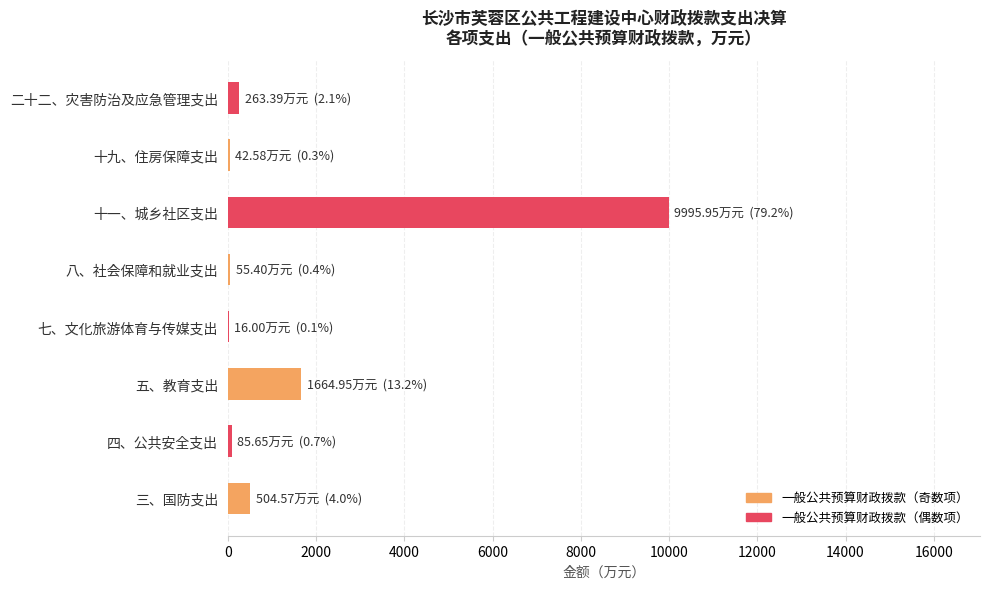

How many values exceed 263?

4